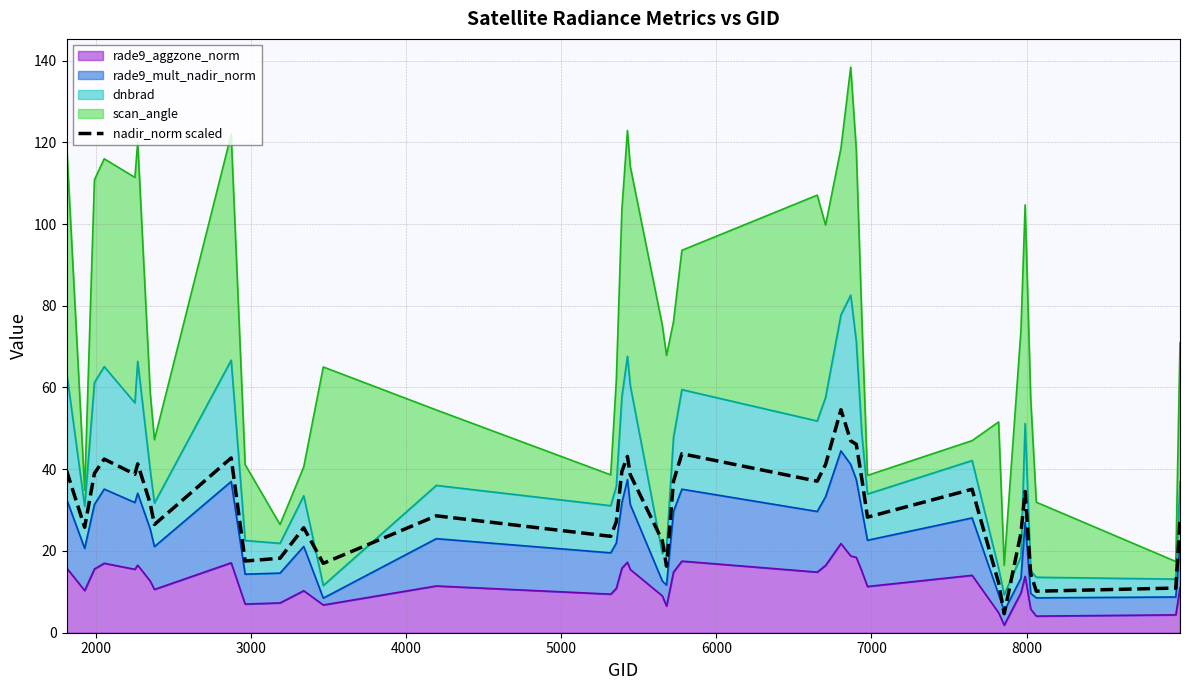

How many interior local valleys (lower than both neighbors) does the data have?

11